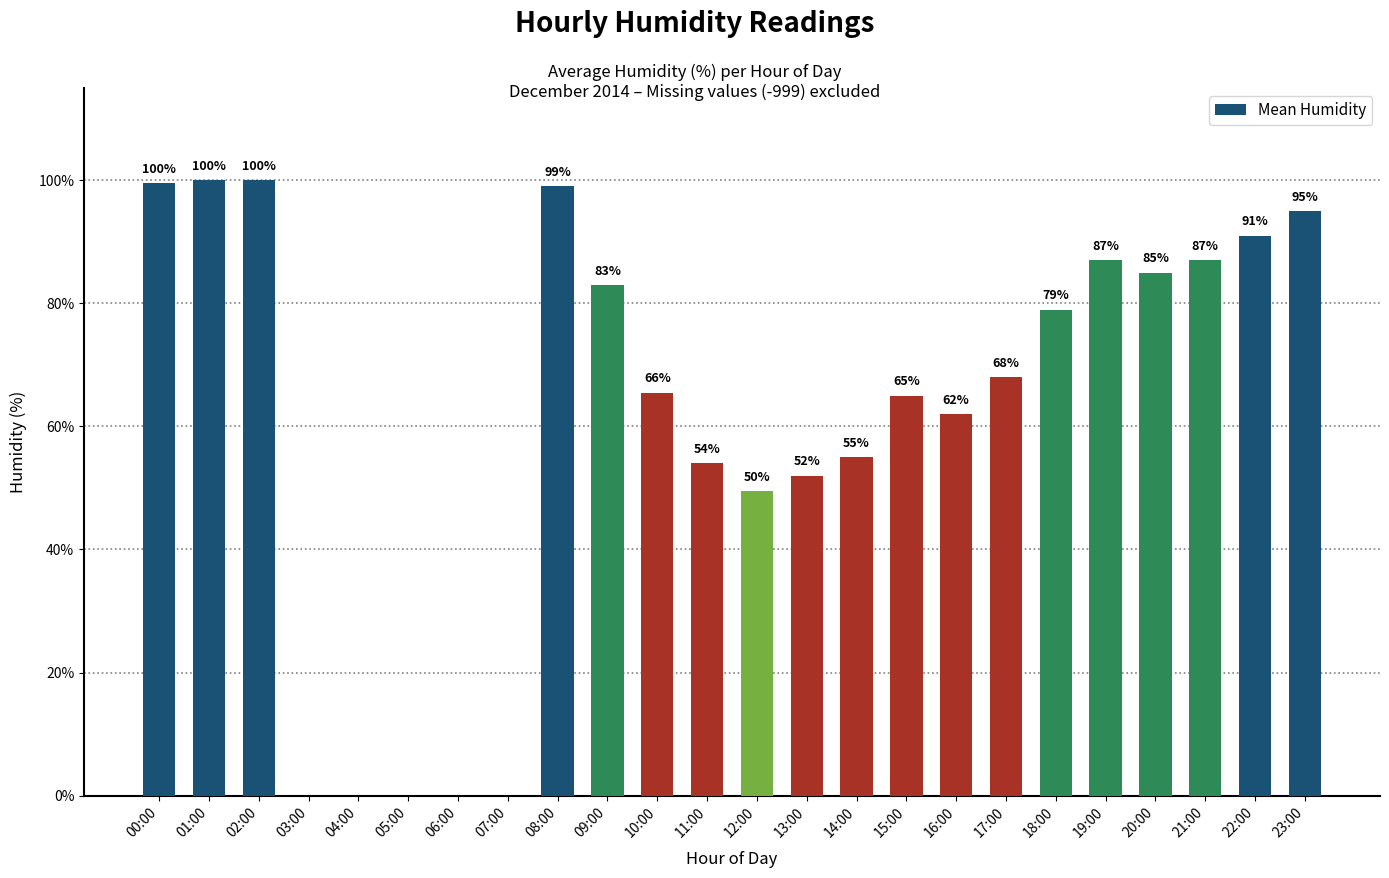

Read the value at 00:00.

99.5